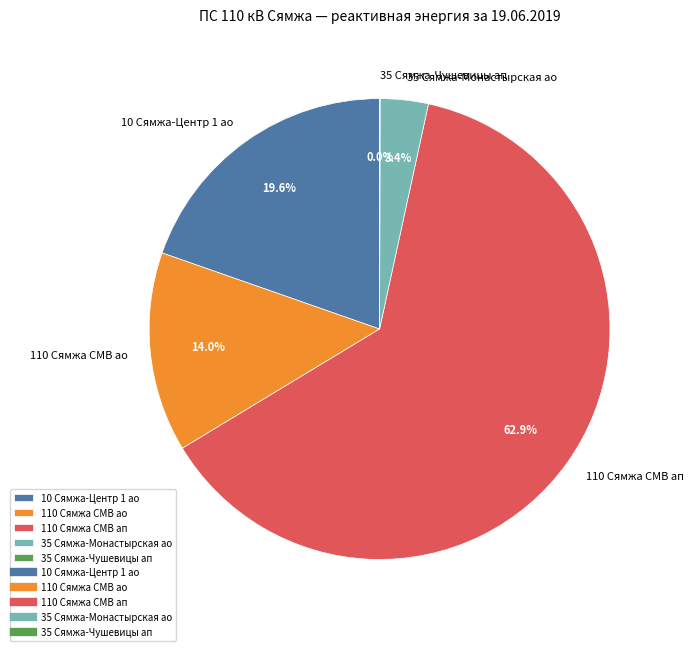

What percentage is NOT represented by 10 Сямжа-Центр 1 ао?

80.4%